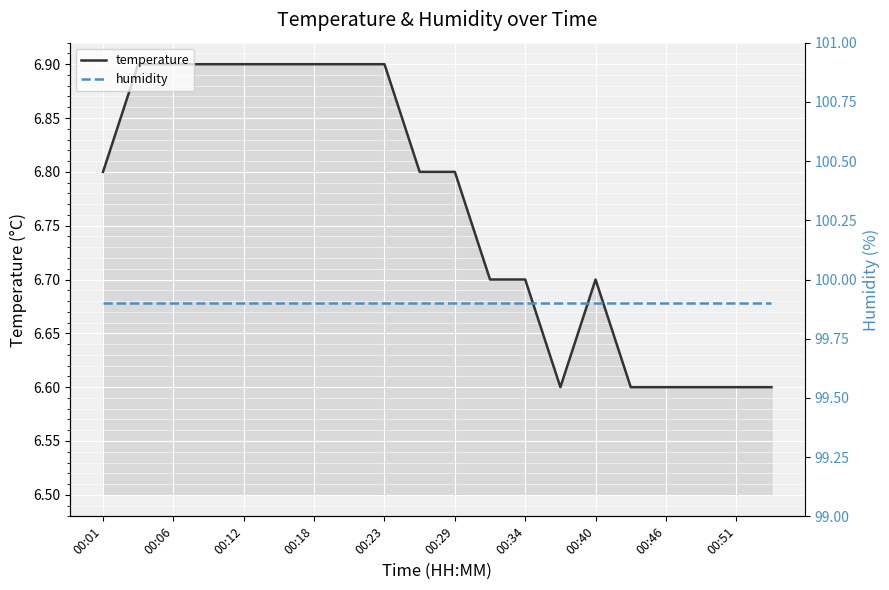

True or false: humidity and temperature intersect in this chart.

False